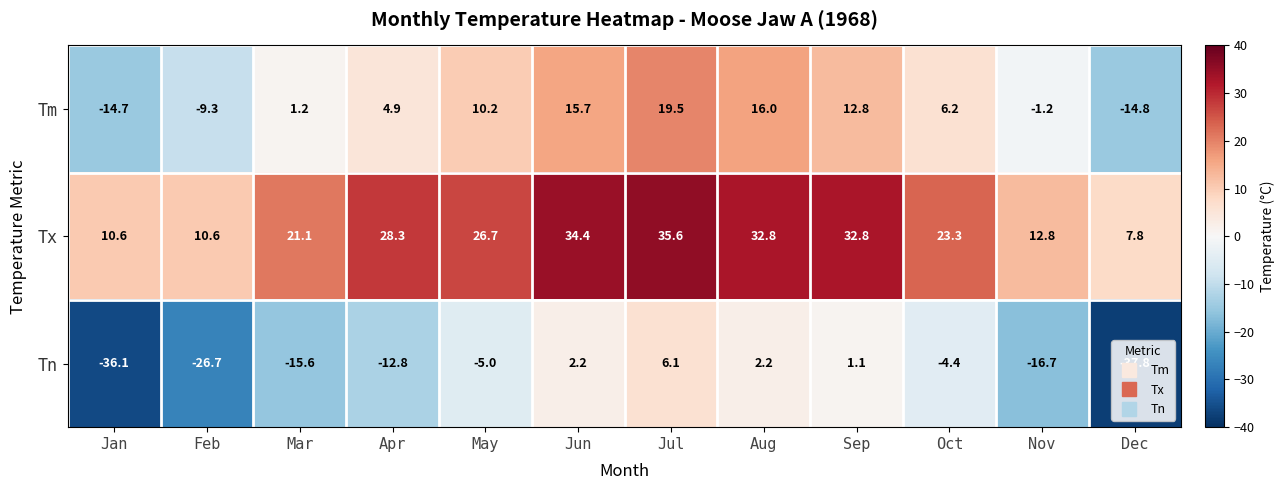

Which series has the widest spread of values?

Tn